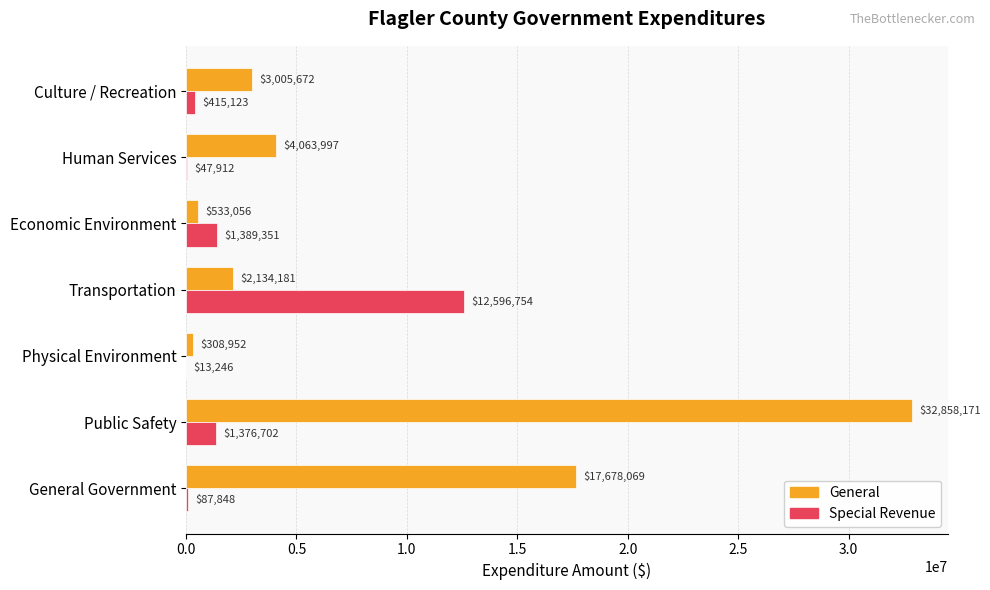

At which label is Special Revenue closest to 6305000?

Economic Environment